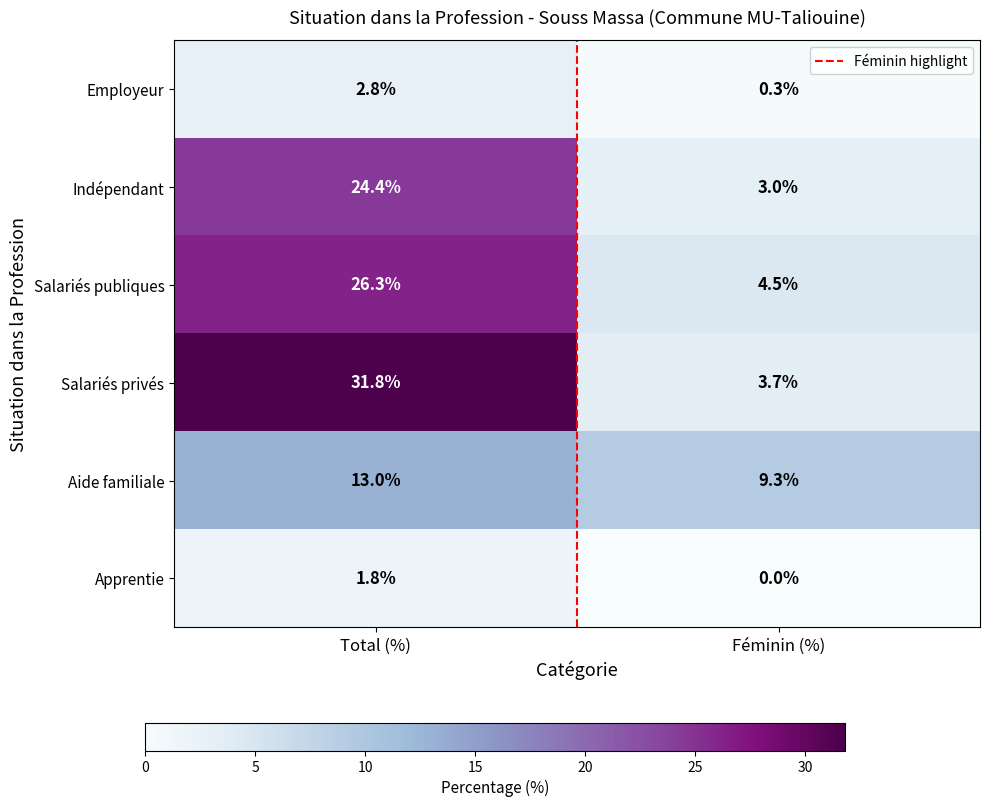

At how many categories does at least one series exceed 0?

2